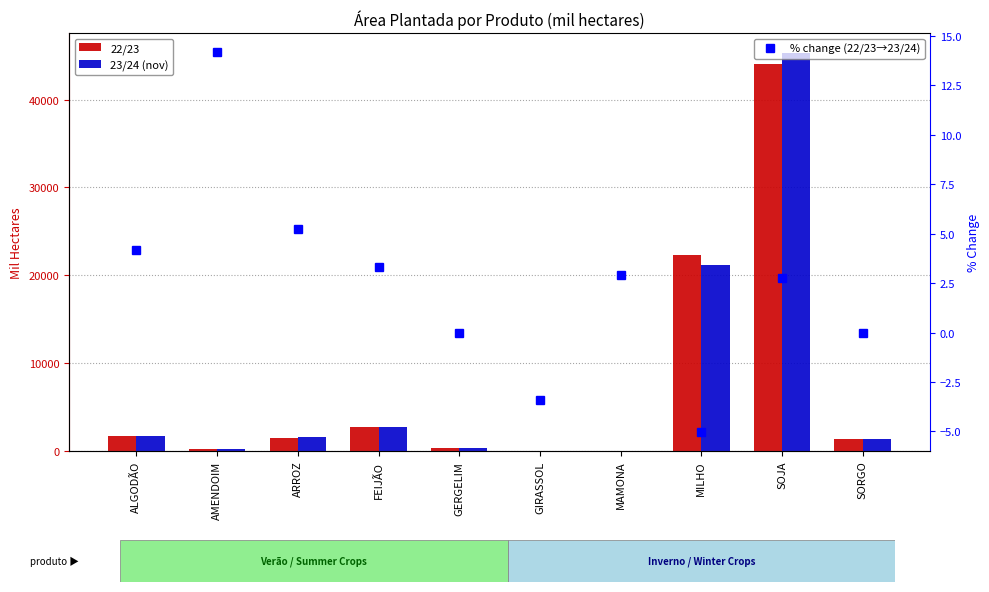

What are all the series names shown in the legend?

22/23, 23/24 (nov), % change (22/23→23/24)